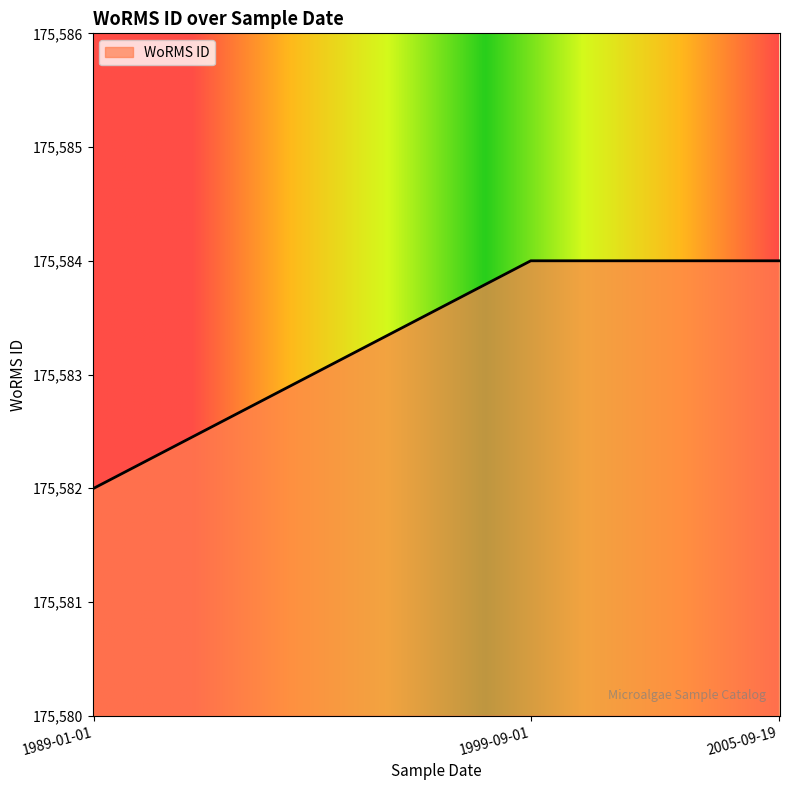

How many values are below 175584?

1